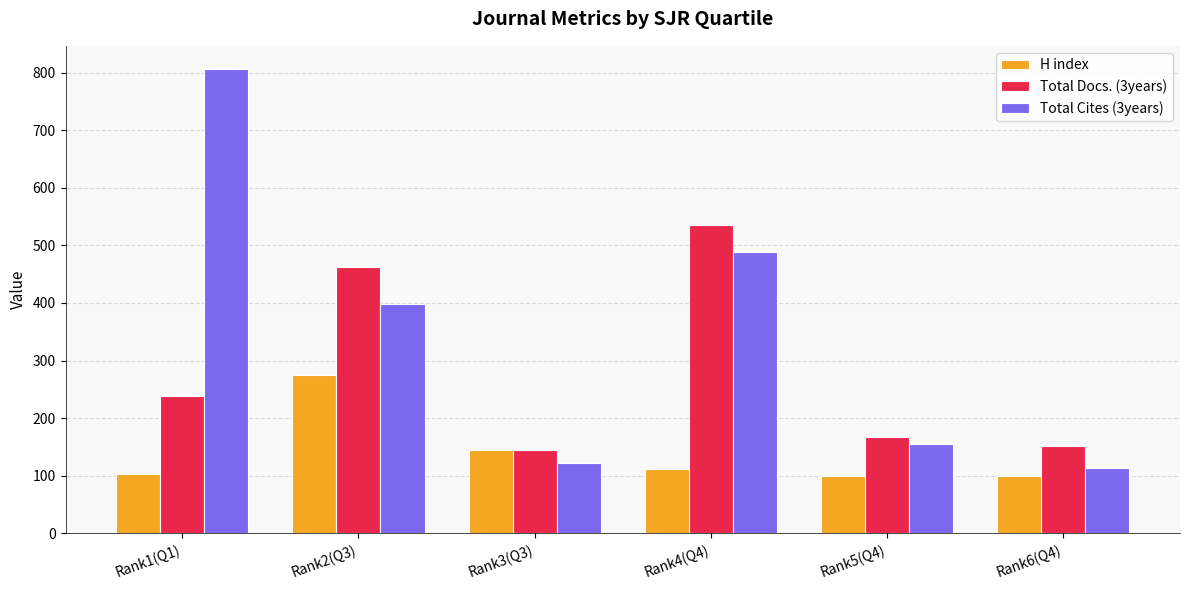

What position from the left is Rank4(Q4)?

4